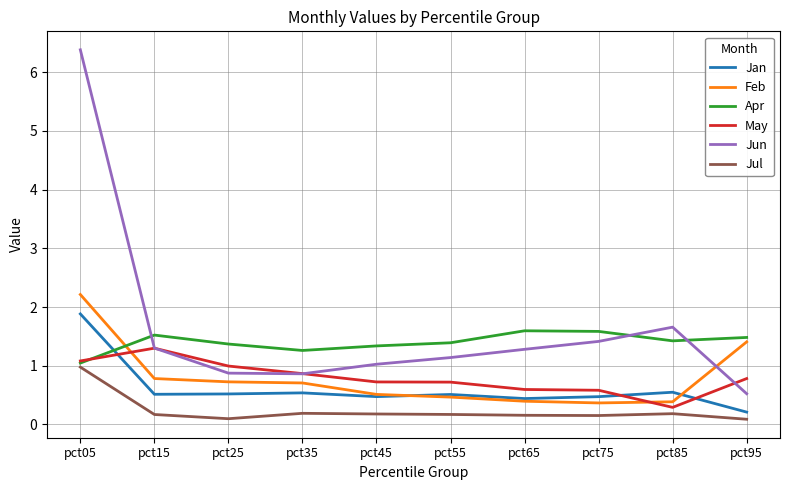

Between pct05 and pct35, which series saw the biggest shift?

Jun